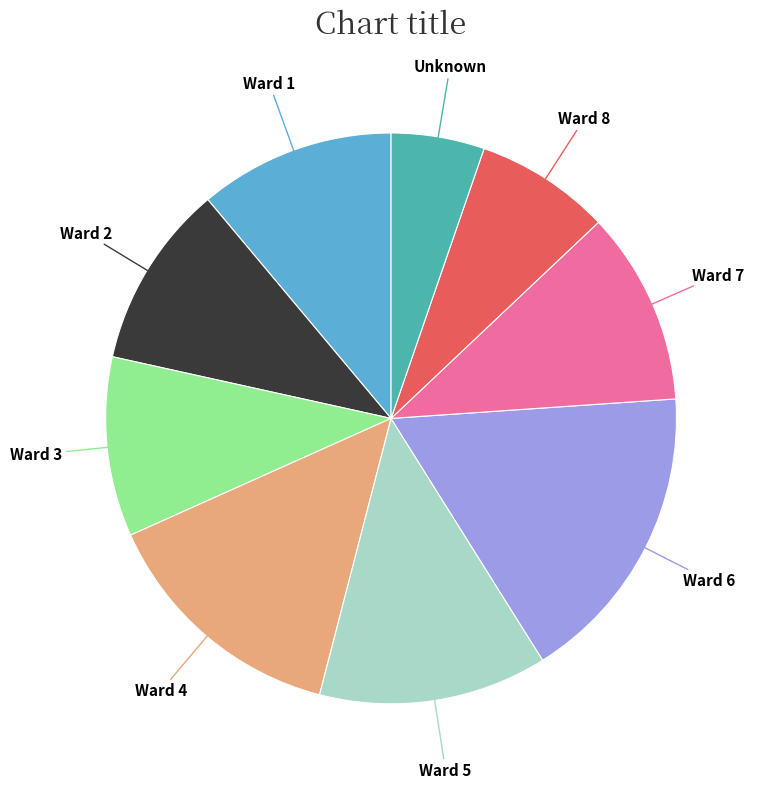

What is the largest slice in the pie chart?

Ward 6